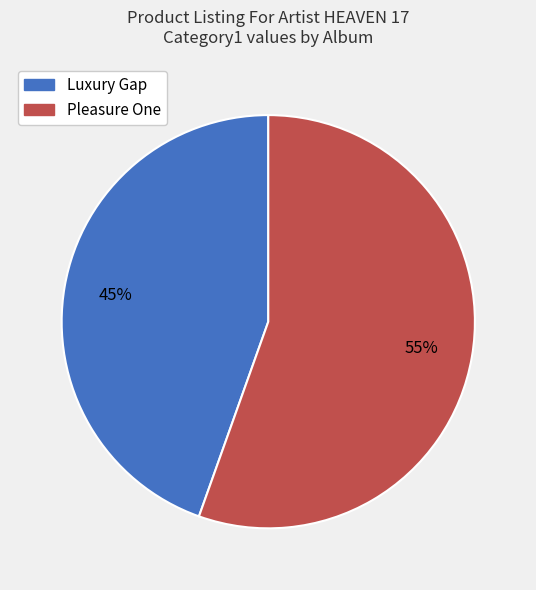

To the nearest percent, what portion does Pleasure One represent?

55%